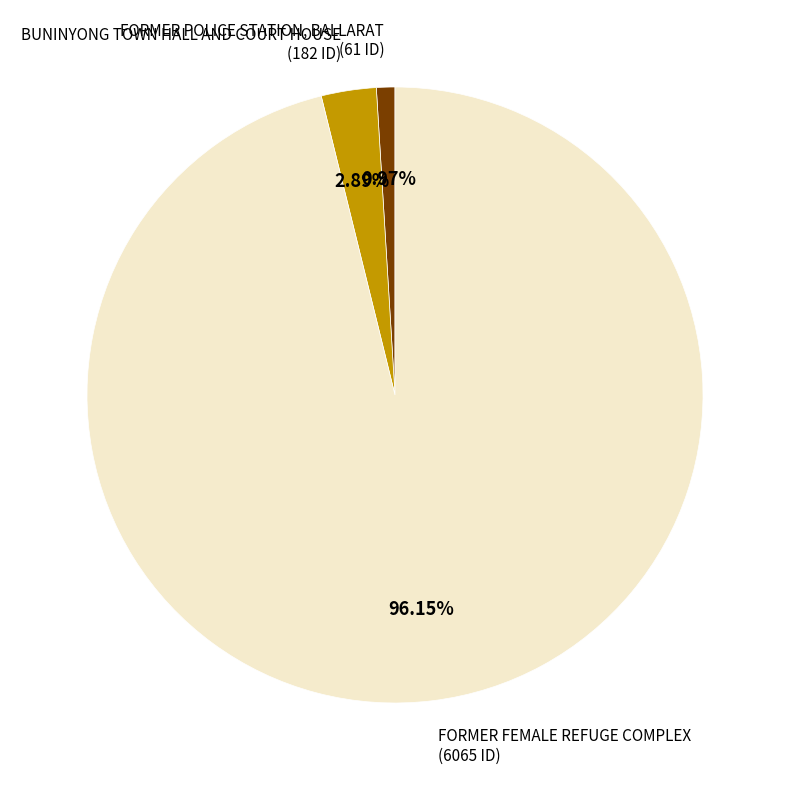

Is there a majority slice in this chart?

Yes